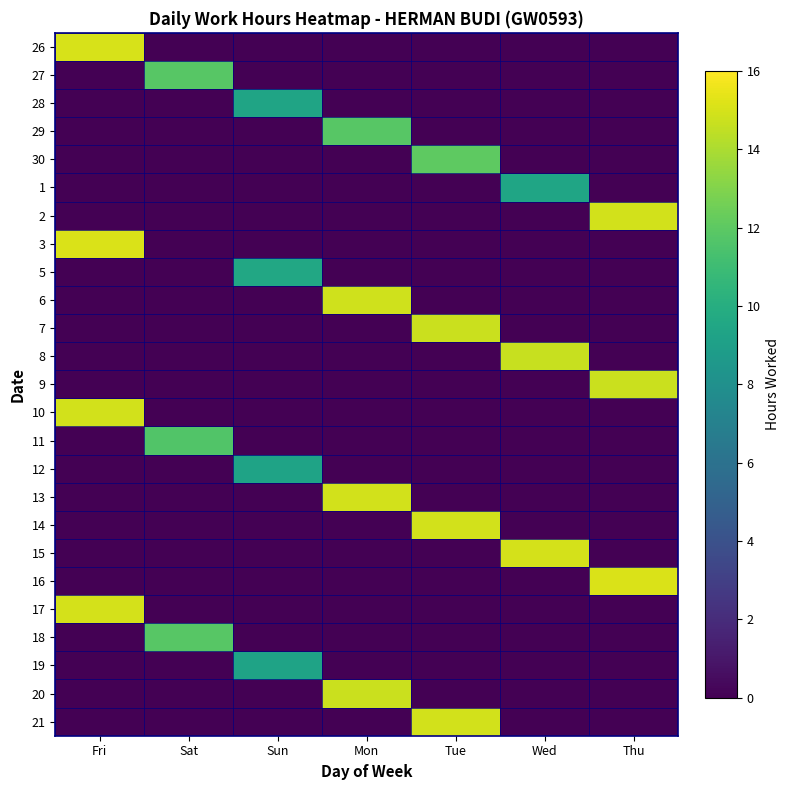

At Tue, list the series in order from smallest to largest.

26, 27, 28, 29, 1, 2, 3, 5, 6, 8, 9, 10, 11, 12, 13, 15, 16, 17, 18, 19, 20, 30, 7, 21, 14